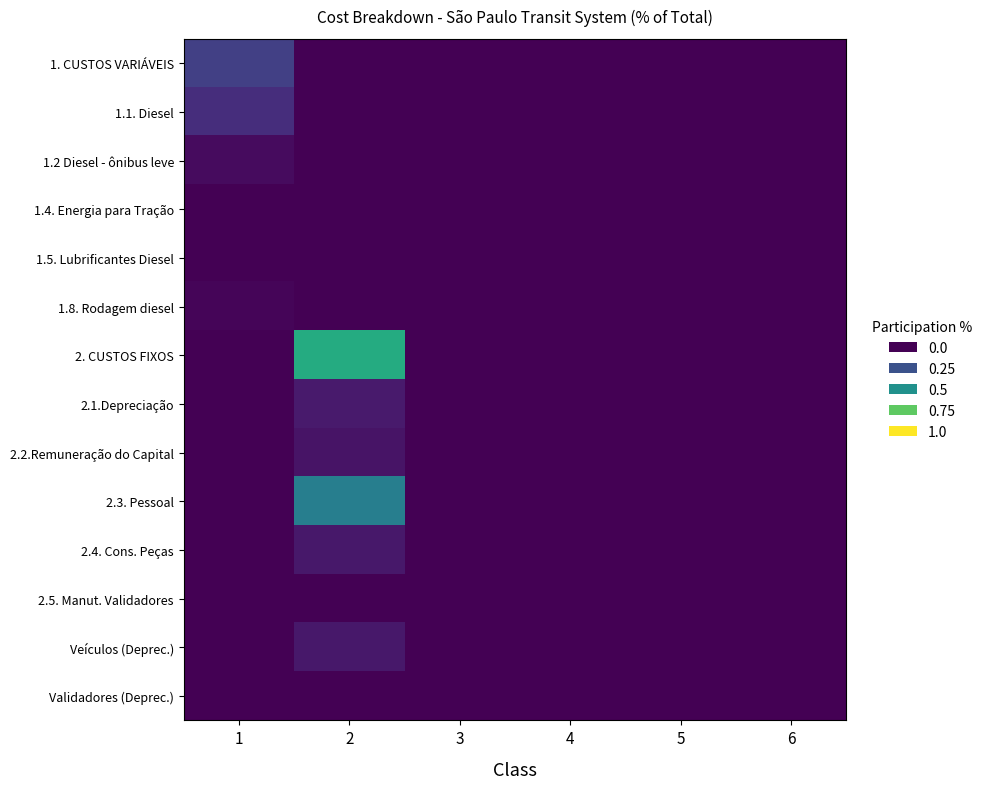

At which category does the chart reach its minimum across all series?

2